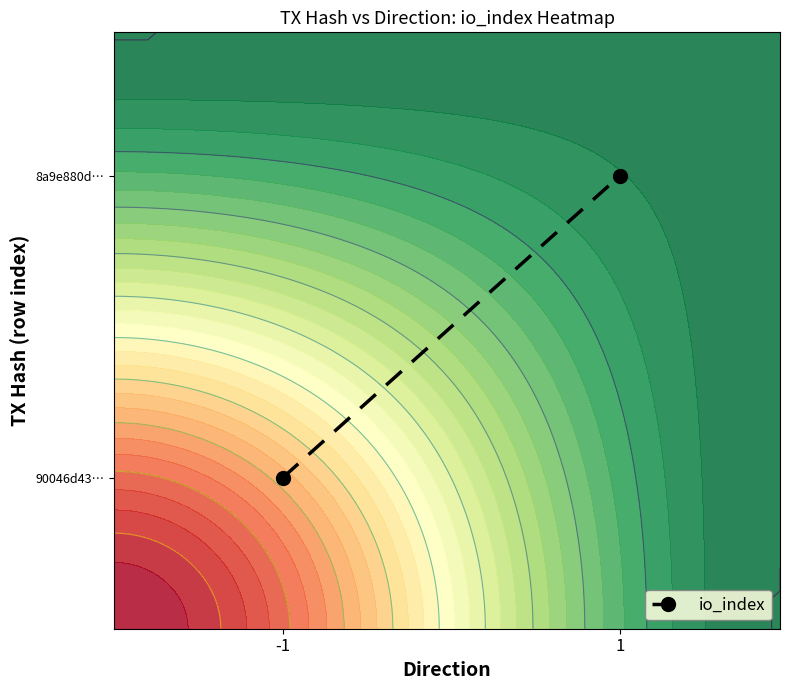

Read the value at 1.

60